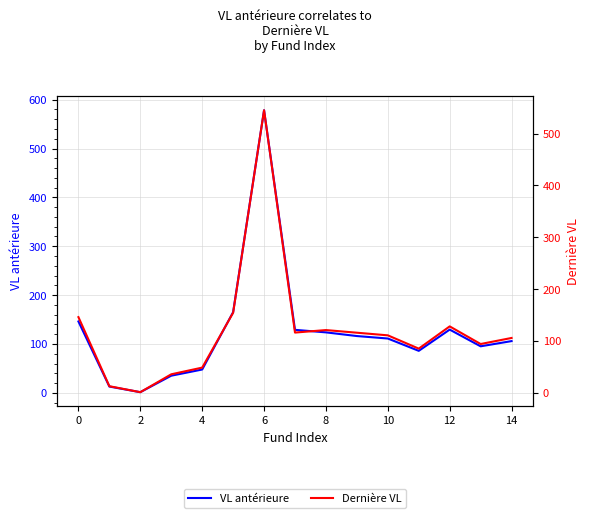

How many distinct data groups are displayed?

2